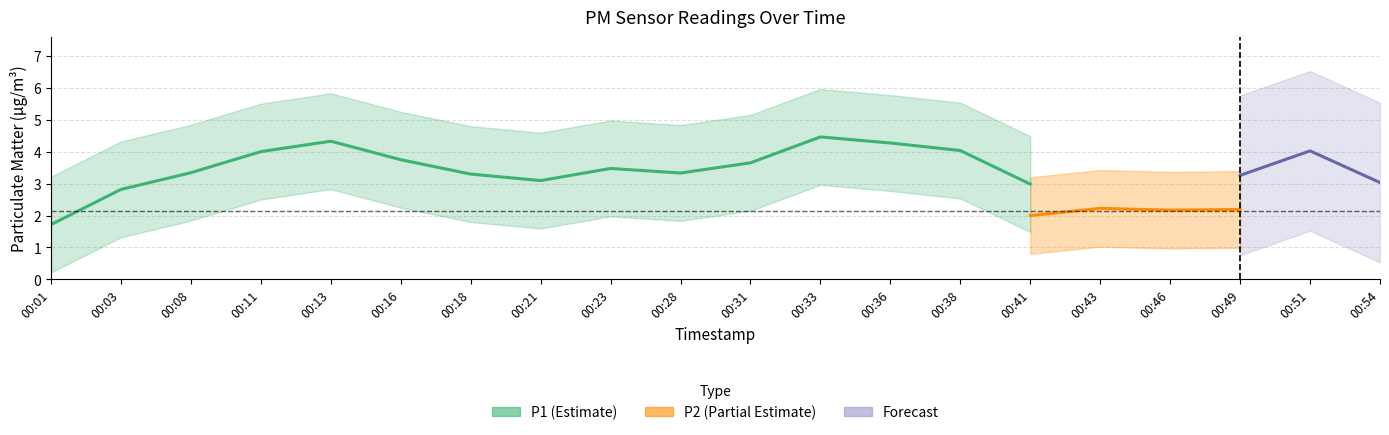

Does the chart display data point markers on the line(s)?

No